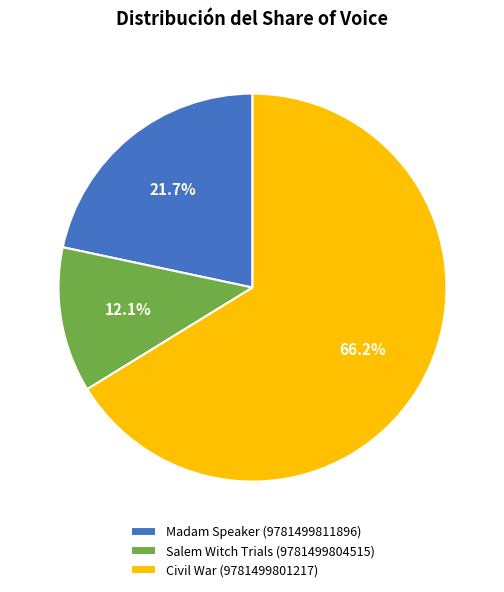

Rank the categories by value from highest to lowest.

Civil War (9781499801217), Madam Speaker (9781499811896), Salem Witch Trials (9781499804515)